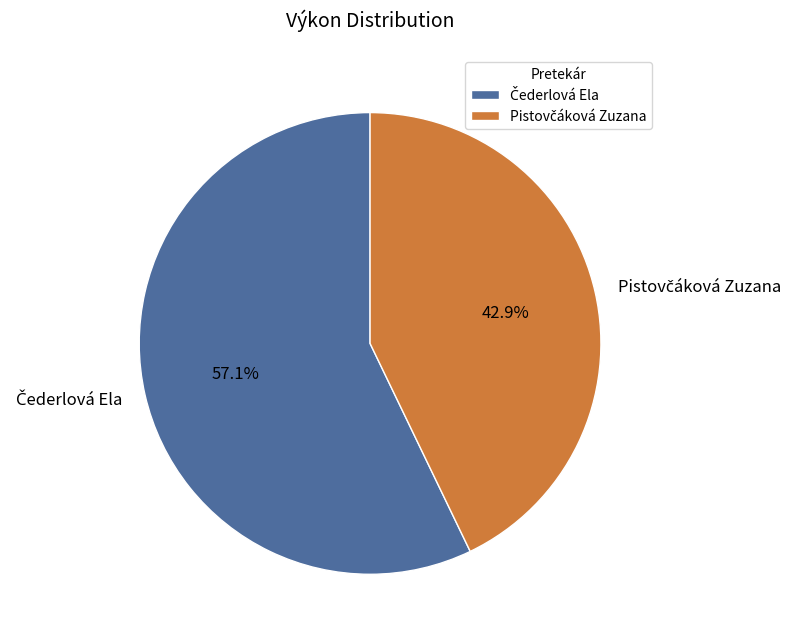

Is there any slice that represents more than half of the pie?

Yes